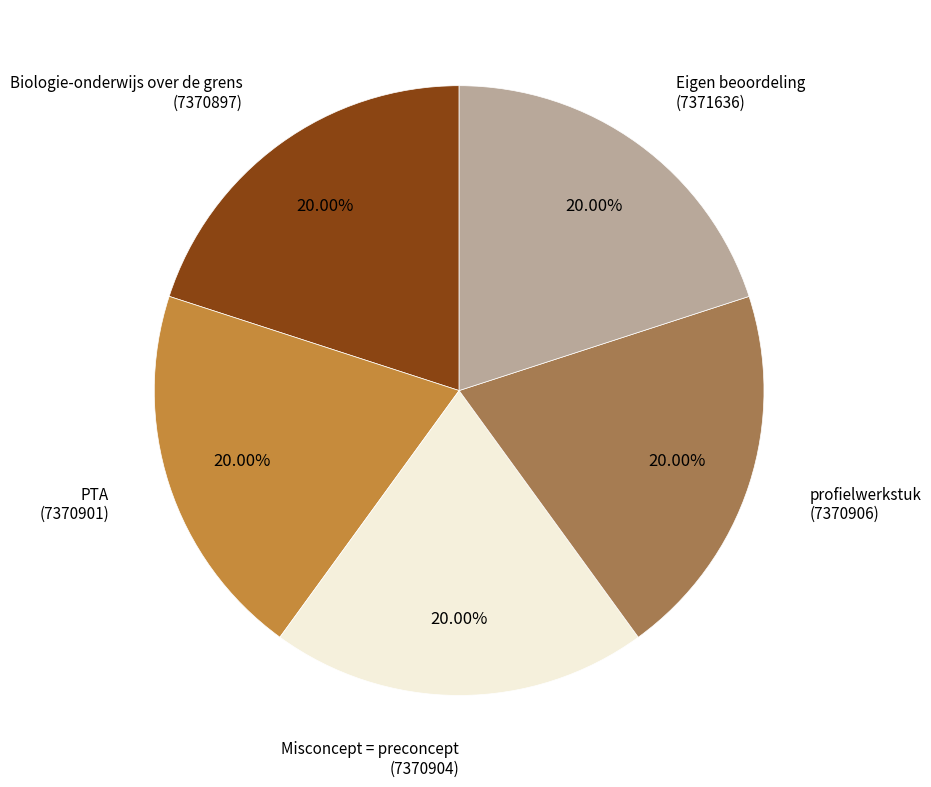

To the nearest percent, what portion does PTA represent?

20%